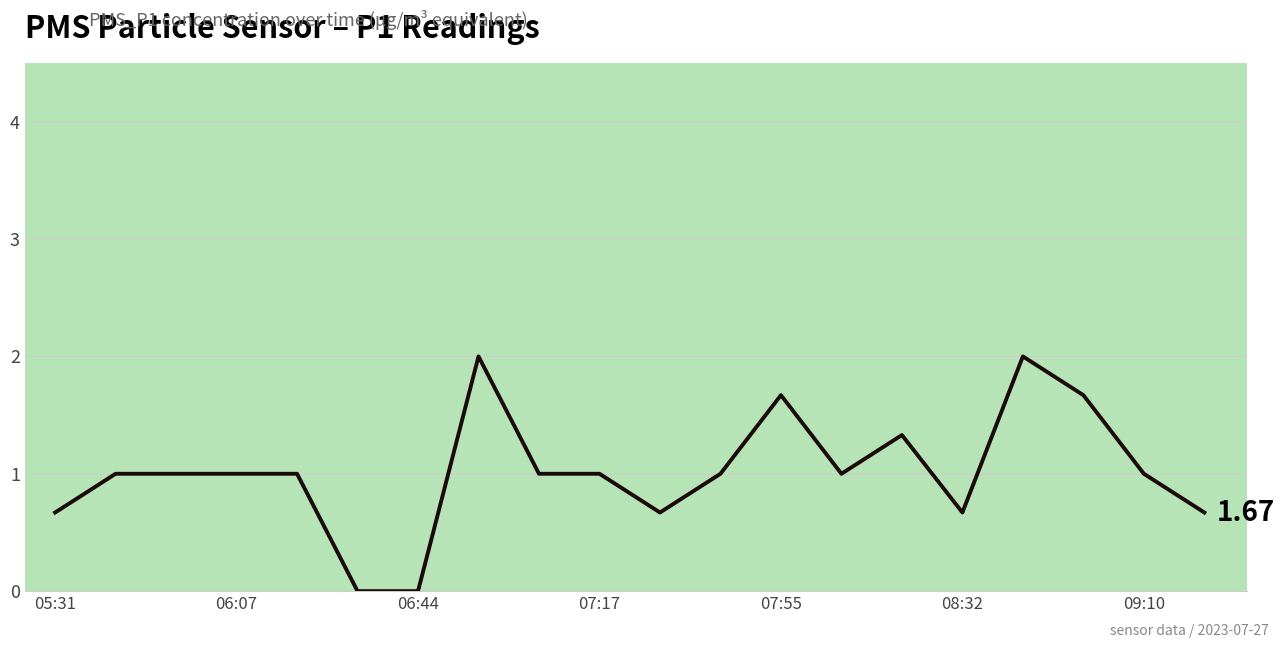

What is the greatest value displayed?

2.0